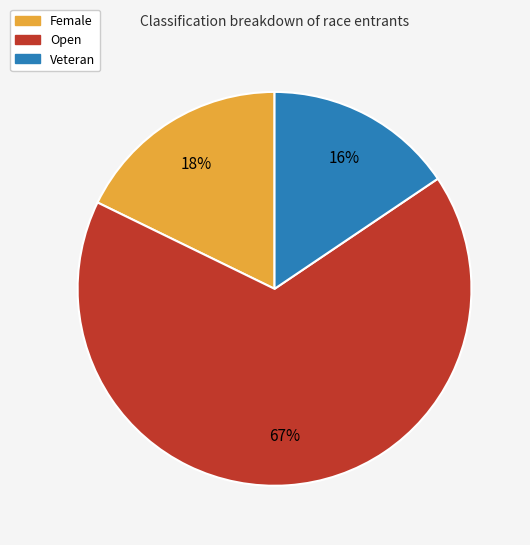

How many segments does this pie chart have?

3